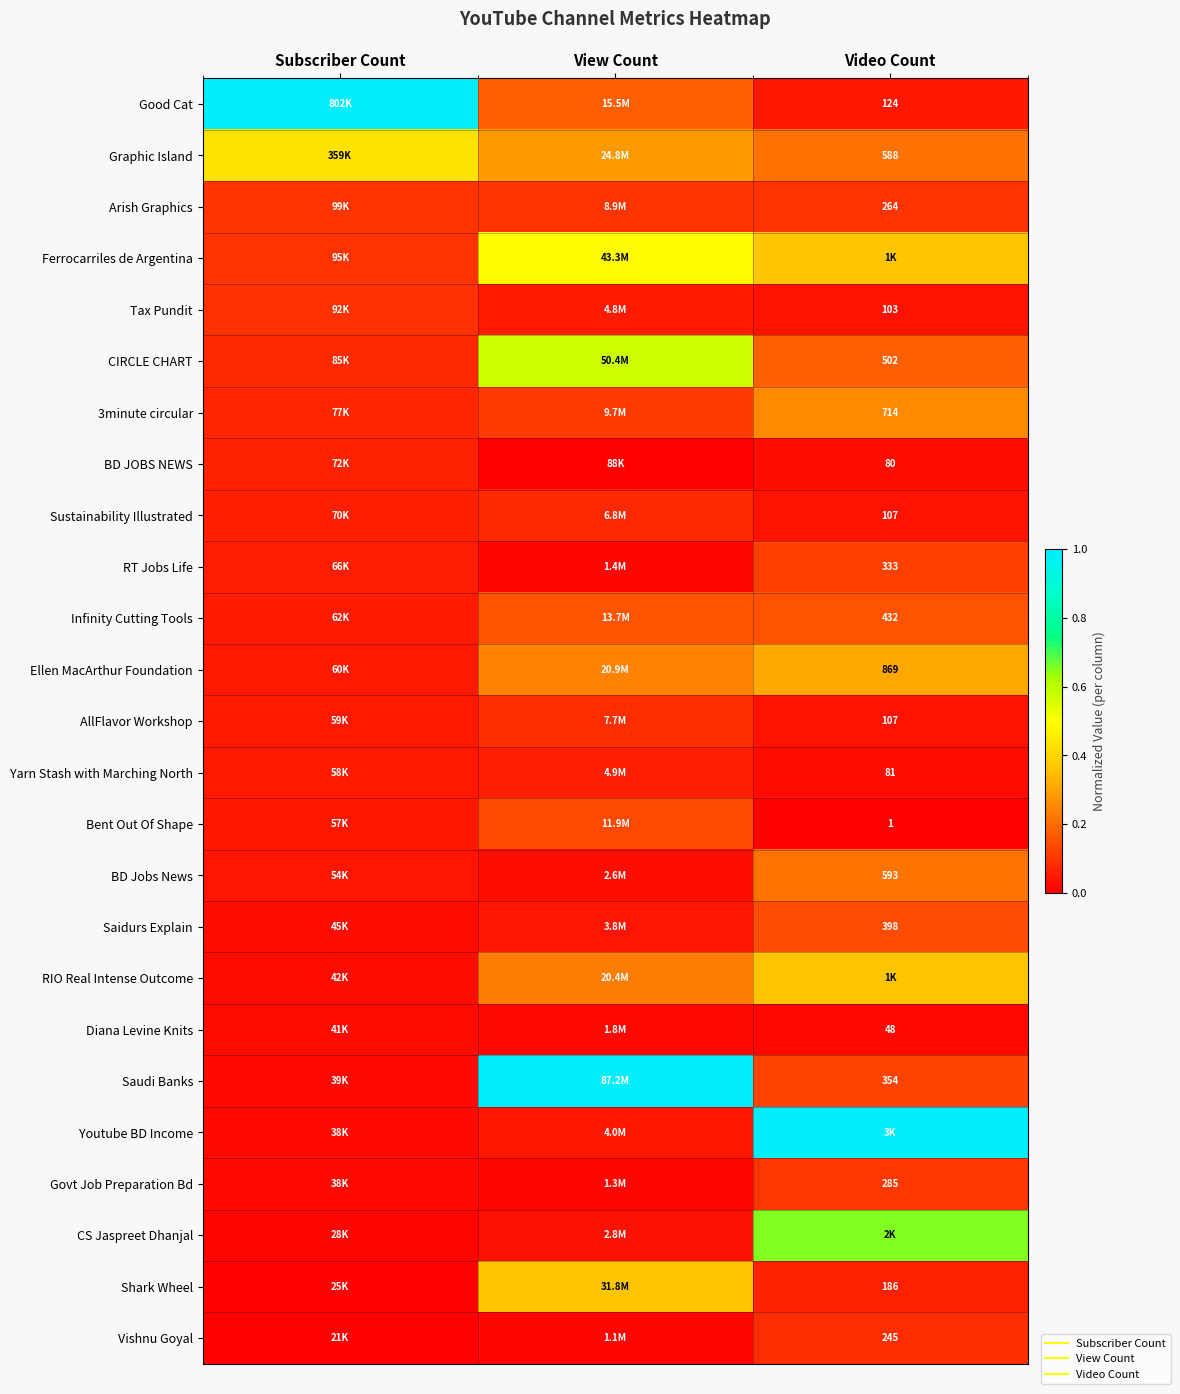

What is the spread (max minus min) of values at View Count?

1.0